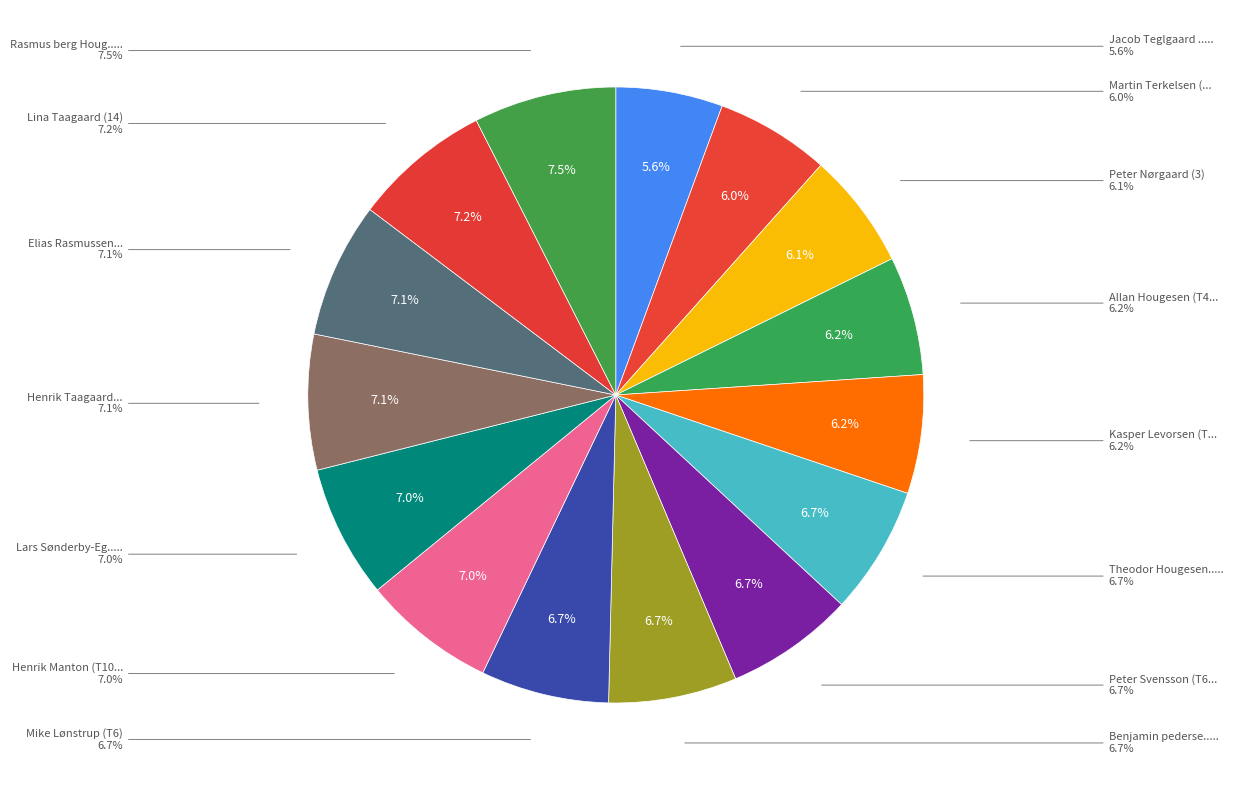

To the nearest percent, what is the combined percentage of Theodor Hougesen (T6) and Lina Taagaard (14)?

14%